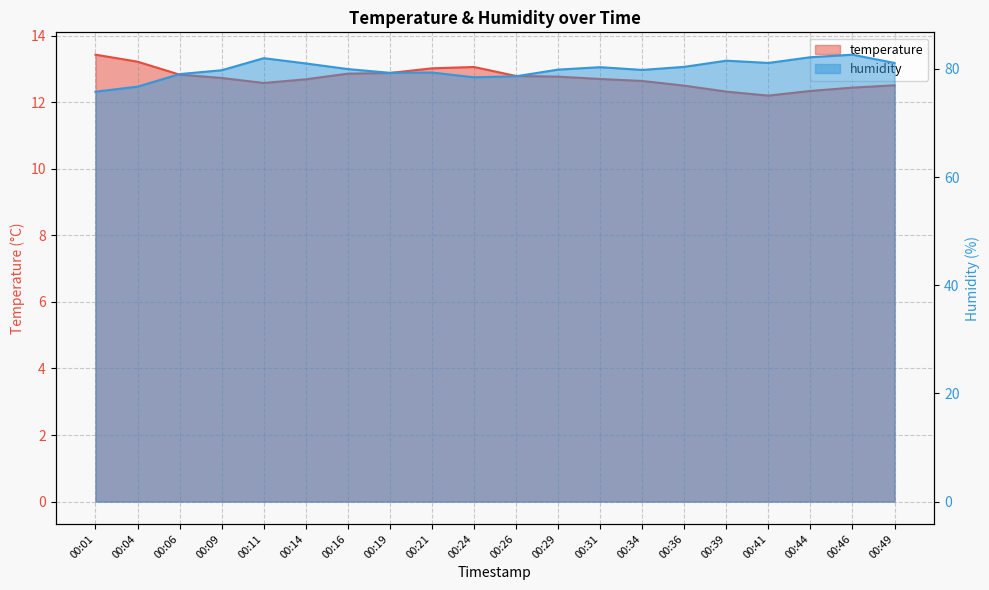

Rank the series by their average value, from highest to lowest.

humidity, temperature